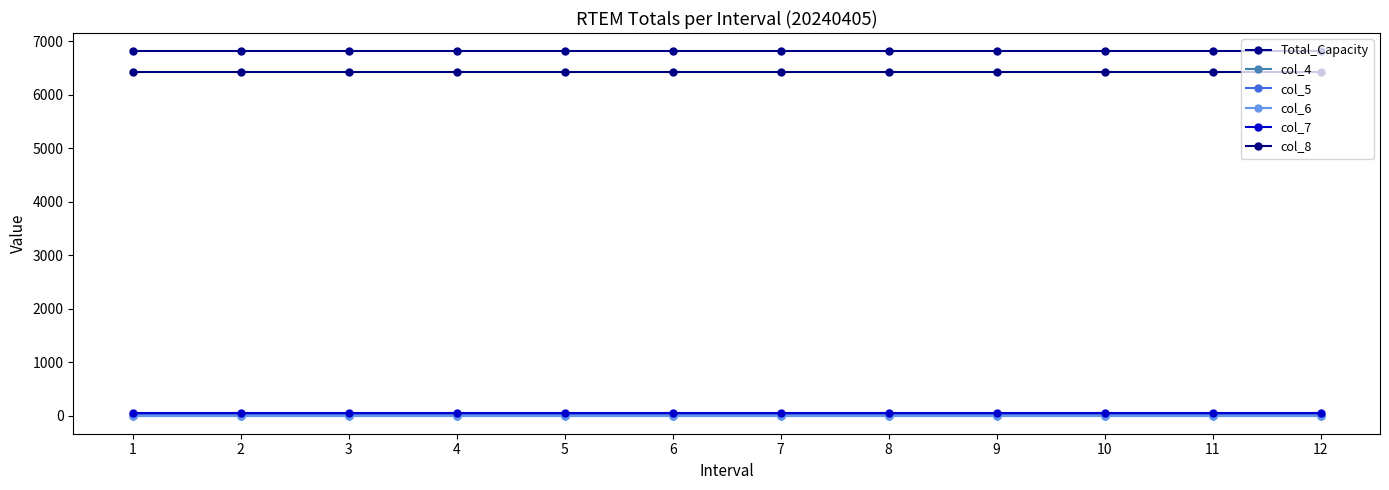

Reading left to right, list all the values displayed in this chart.

Total_Capacity: 1=6816.5	2=6816.5	3=6816.5	4=6816.5	5=6816.5	6=6816.5	7=6816.5	8=6816.5	9=6816.5	10=6816.5	11=6816.5	12=6816.5
col_4: 1=0.0	2=0.0	3=0.0	4=0.0	5=0.0	6=0.0	7=0.0	8=0.0	9=0.0	10=0.0	11=0.0	12=0.0
col_5: 1=4.7	2=4.7	3=4.7	4=4.7	5=4.7	6=4.7	7=4.7	8=4.7	9=4.7	10=4.7	11=4.7	12=4.7
col_6: 1=0.0	2=0.0	3=0.0	4=0.0	5=0.0	6=0.0	7=0.0	8=0.0	9=0.0	10=0.0	11=0.0	12=0.0
col_7: 1=48.3	2=48.3	3=48.3	4=48.3	5=48.3	6=48.3	7=48.3	8=48.3	9=48.3	10=48.3	11=48.3	12=48.3
col_8: 1=6436.1	2=6436.1	3=6436.1	4=6436.1	5=6436.1	6=6436.1	7=6436.1	8=6436.1	9=6436.1	10=6436.1	11=6436.1	12=6436.1